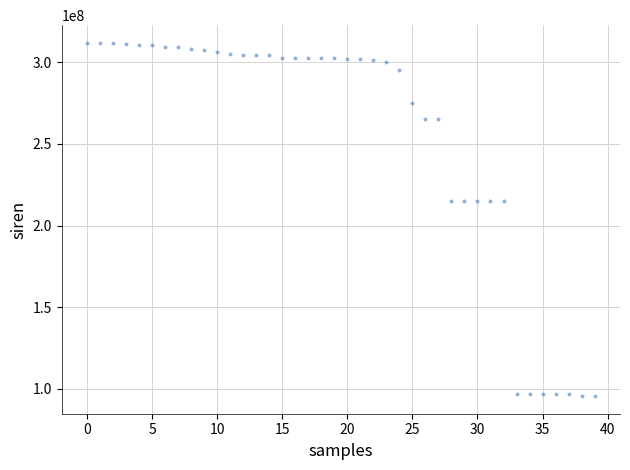

What is the range of Y values (max minus min)?

216589931